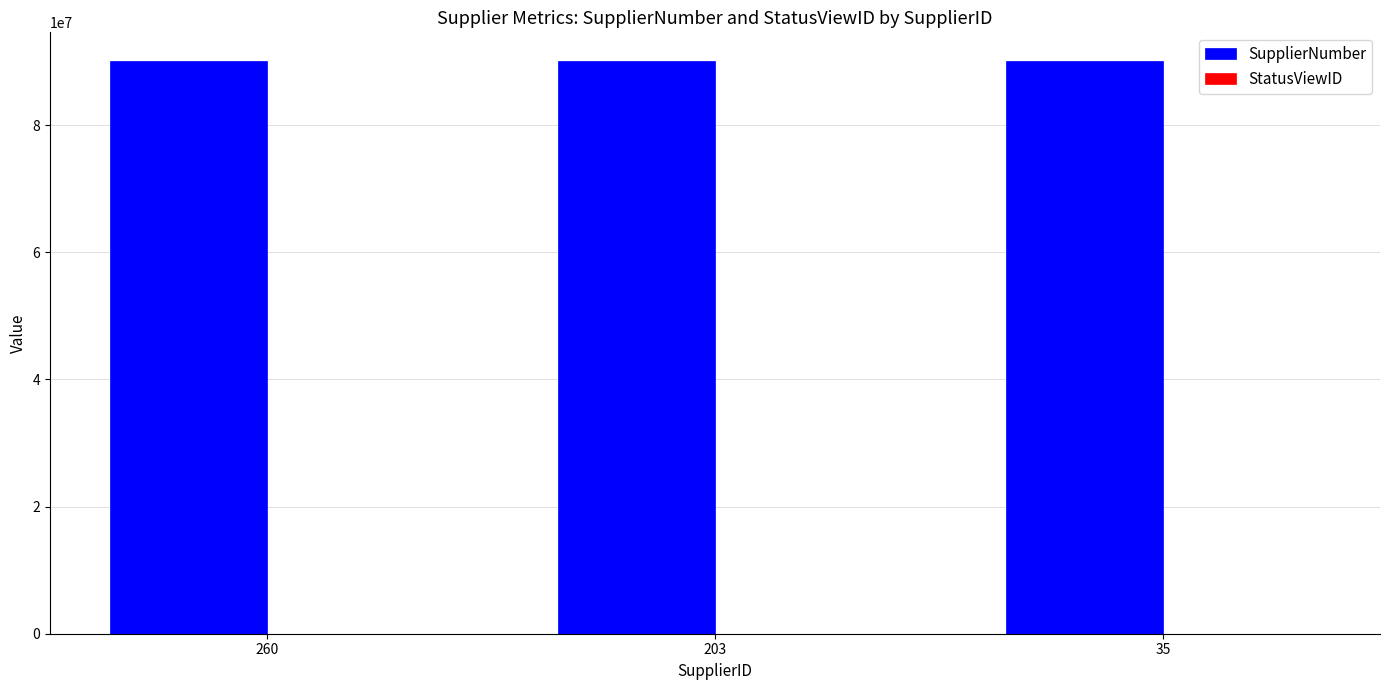

The value of SupplierNumber at 35 is 40006667. True or false?

False